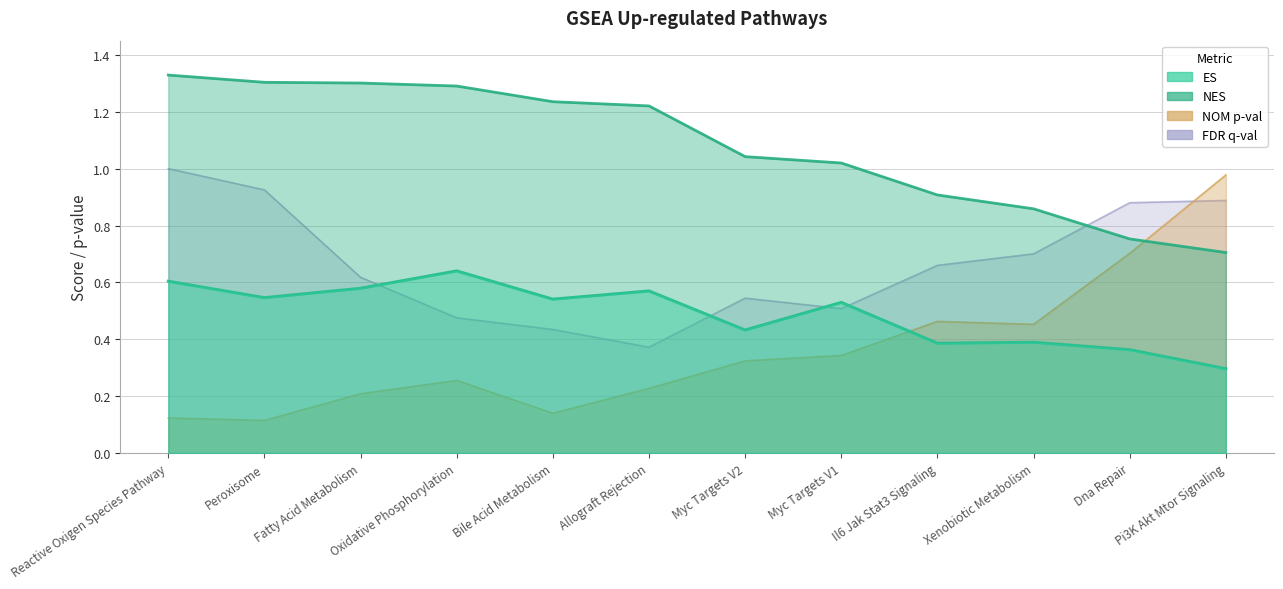

The FDR q-val series shows 0.9 at Pi3K Akt Mtor Signaling. True or false?

True